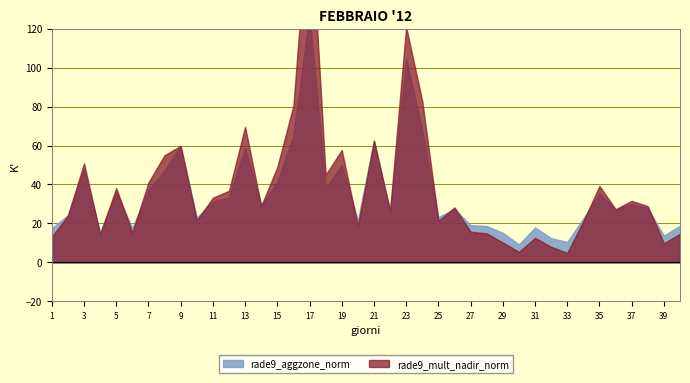

Which has a higher value, 33 or 10?

10